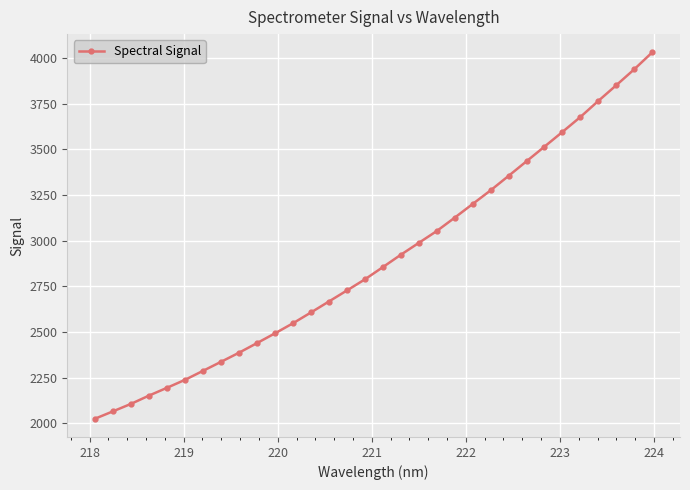

What is the minimum value shown in the chart?

2025.7